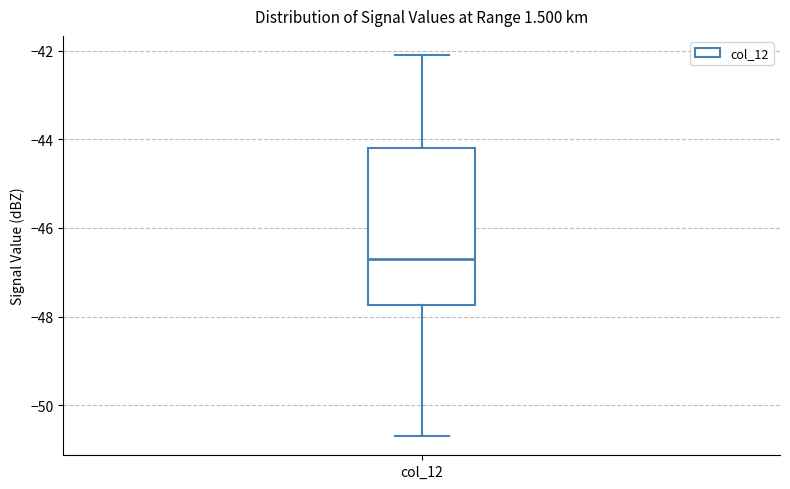

Read this box plot against the y-axis: the position of the median line, the range covered by the box, and the ends of both whiskers. The values are not printed on the chart, so give them approximately, as read against the axis.

median -46.6, box -47.8 to -44.2, whiskers -50.6 to -42.0